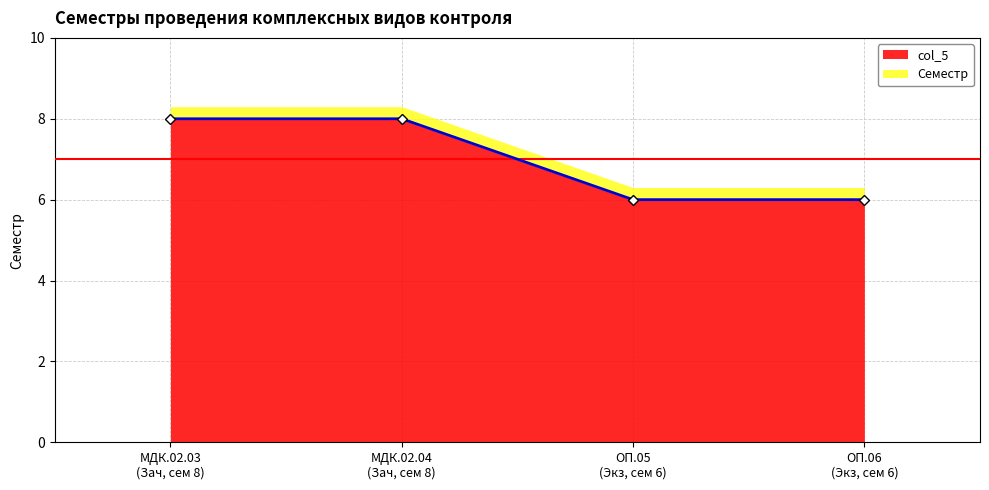

List the labels in order of Семестр value, smallest first.

ОП.05 (Экз, сем 6), ОП.06 (Экз, сем 6), МДК.02.03 (Зач, сем 8), МДК.02.04 (Зач, сем 8)